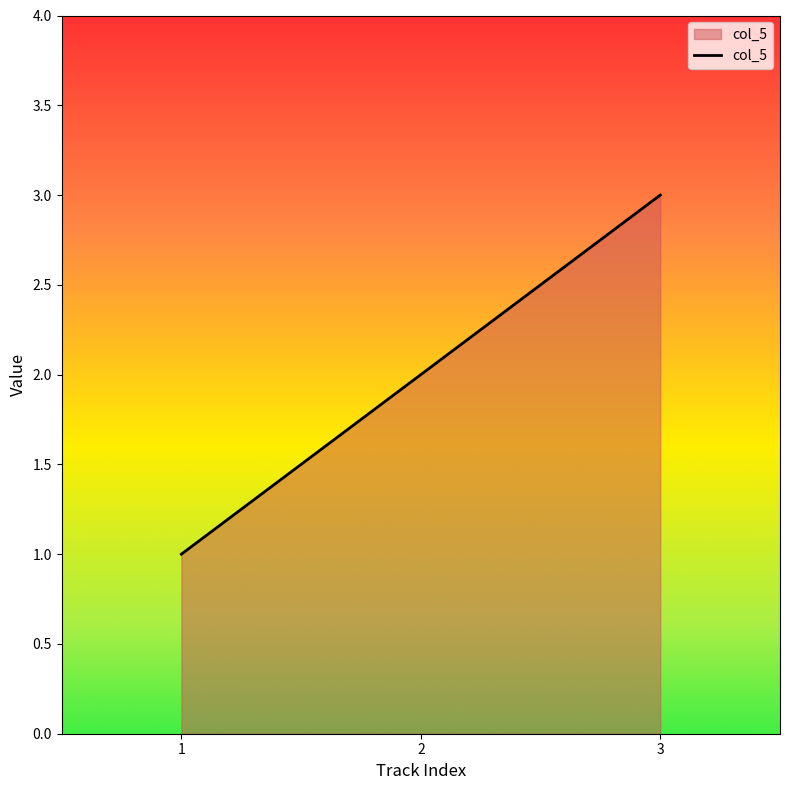

Rank the categories by value from highest to lowest.

3, 2, 1